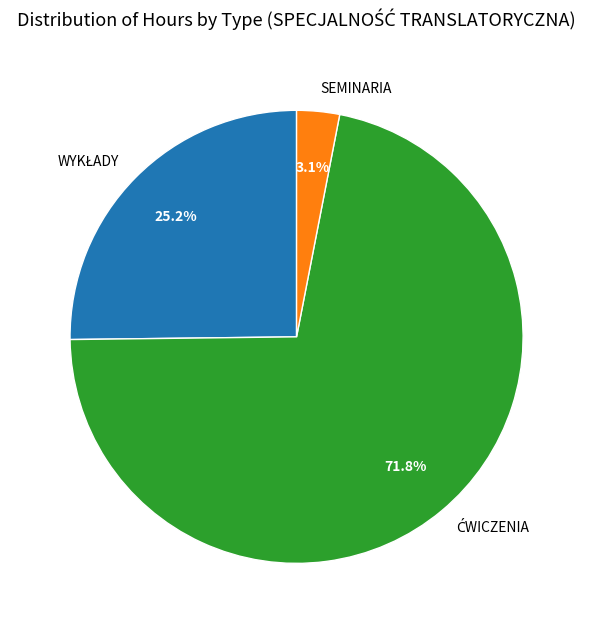

Does any single category account for the majority?

Yes